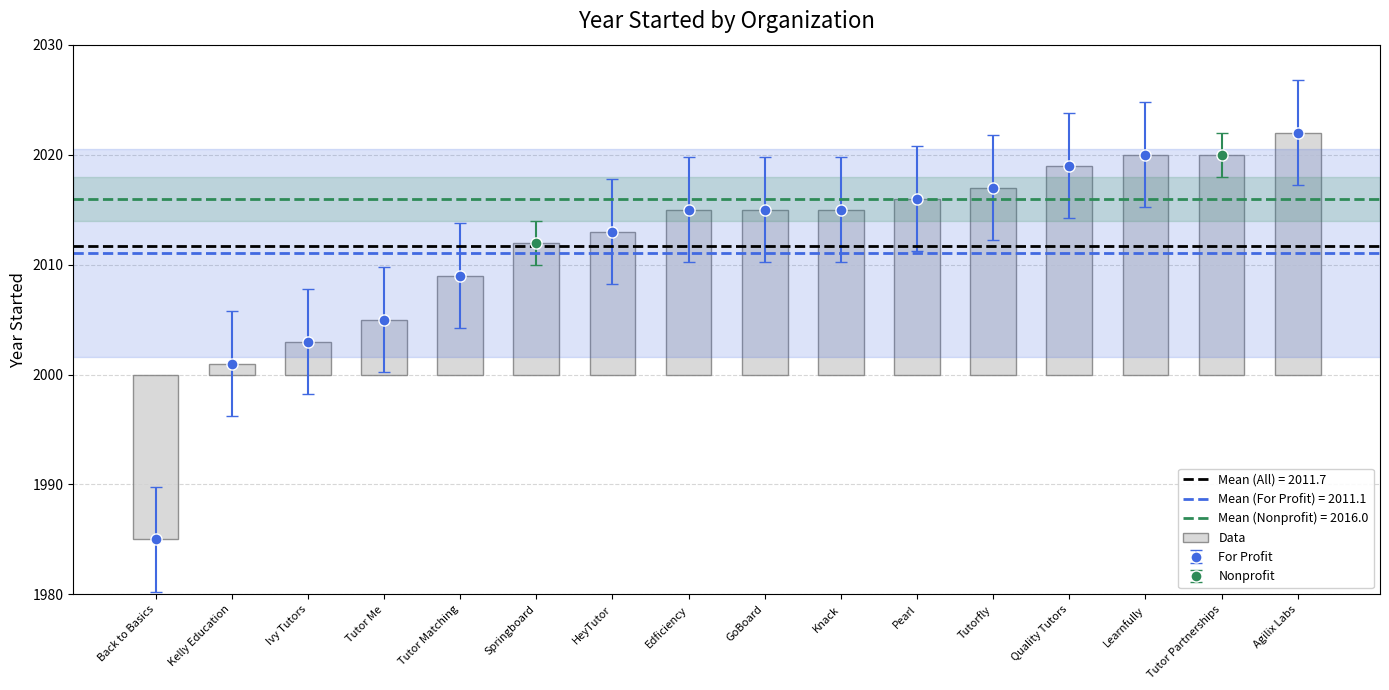

What position from the right is Knack?

7